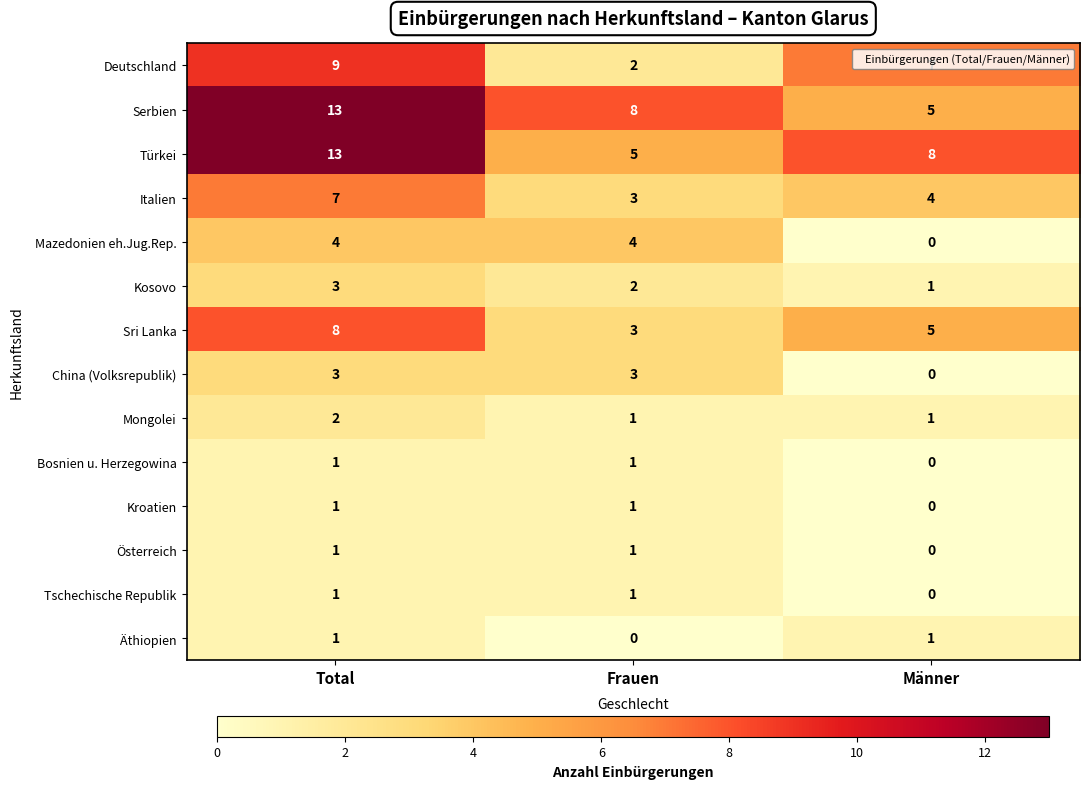

What is the difference between the Serbien values at Männer and Frauen?

3